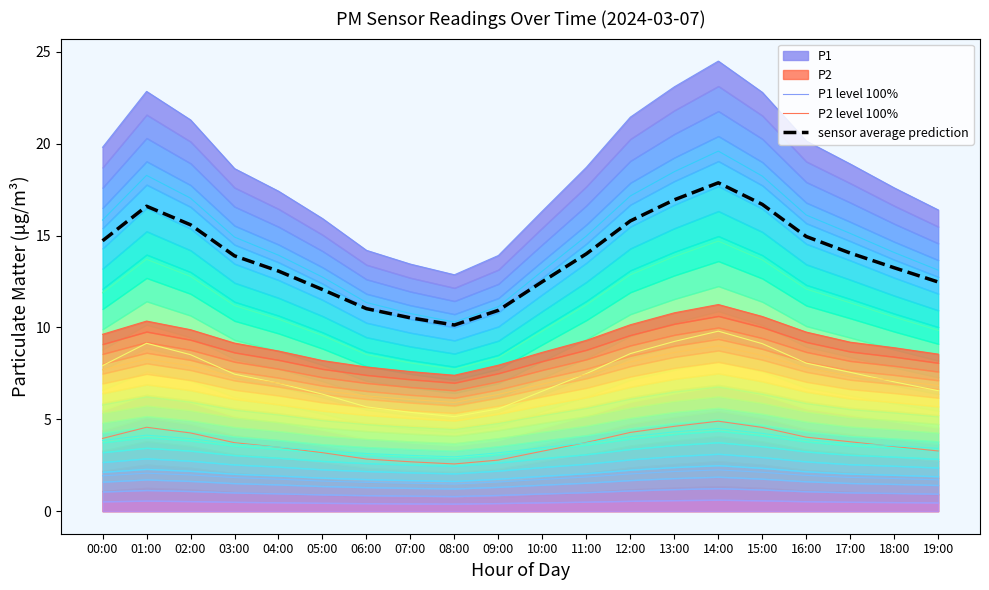

Is it true that P2 level 100% equals 9.6 at 00:00?

True